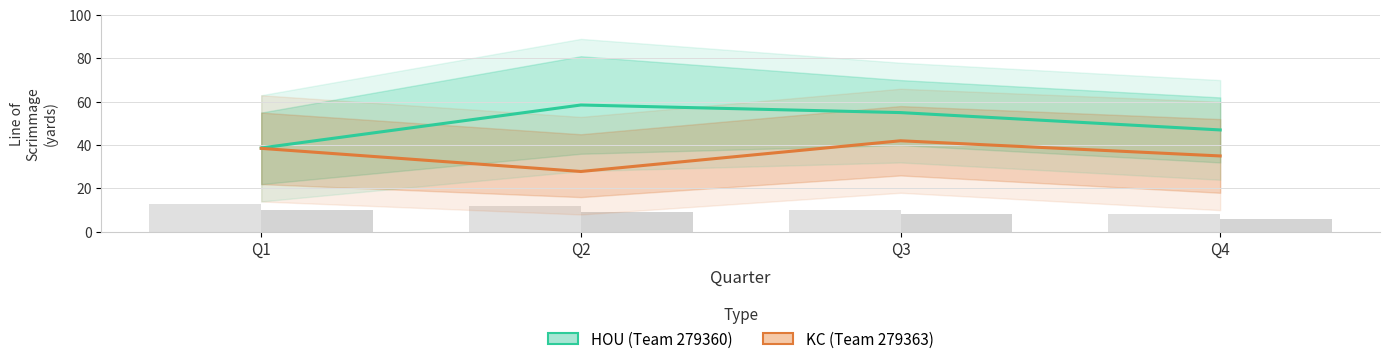

What are all the series names shown in the legend?

HOU (Team 279360), KC (Team 279363)